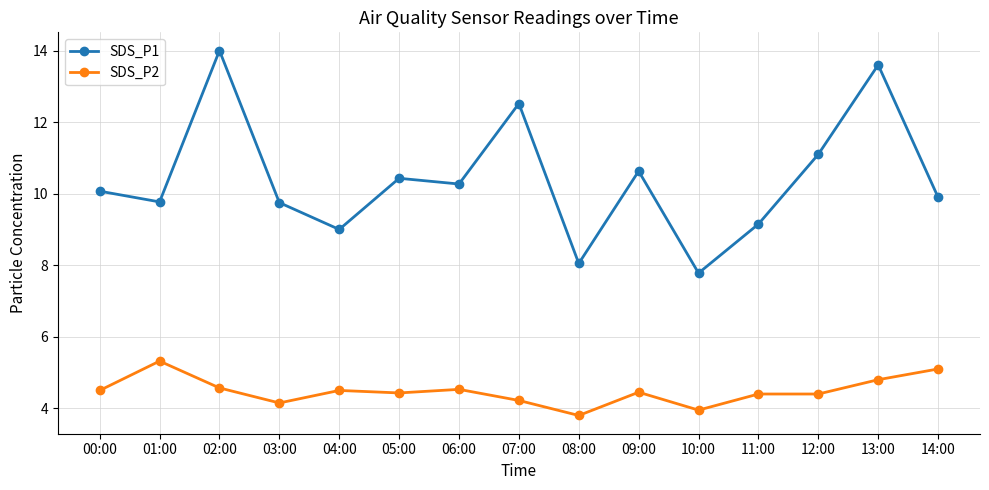

What is the average value of the SDS_P1 series?

10.4